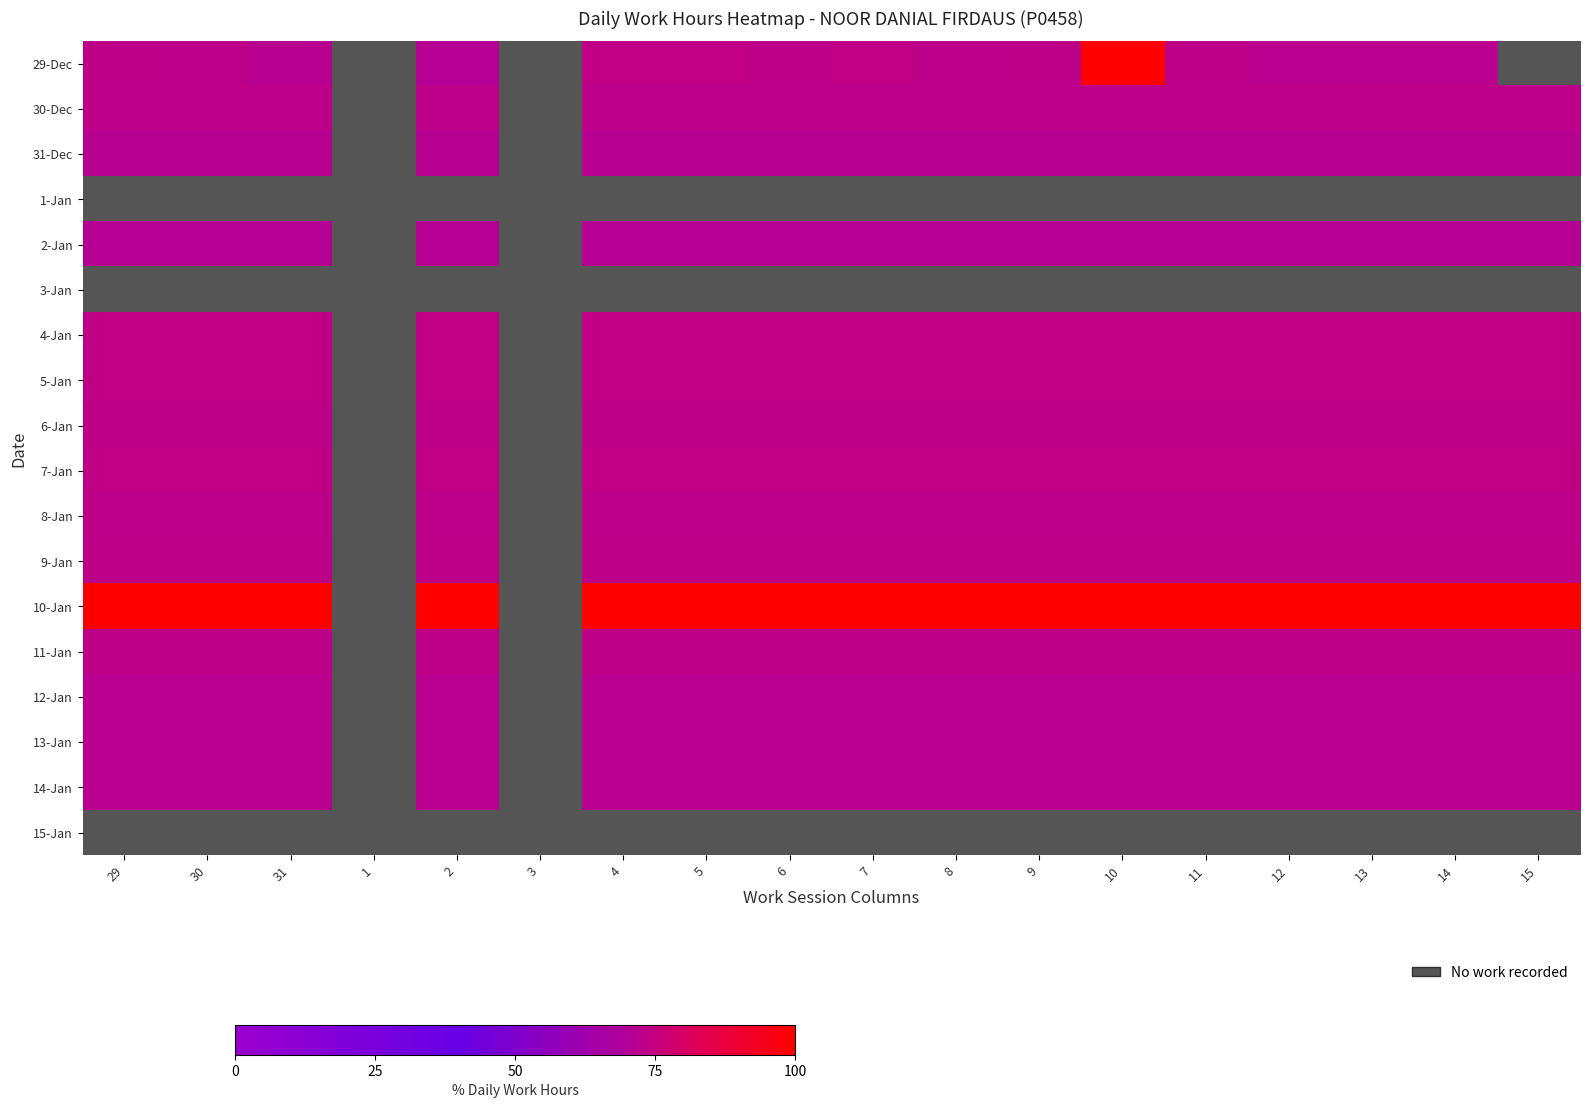

At how many categories does at least one series exceed 81?

16